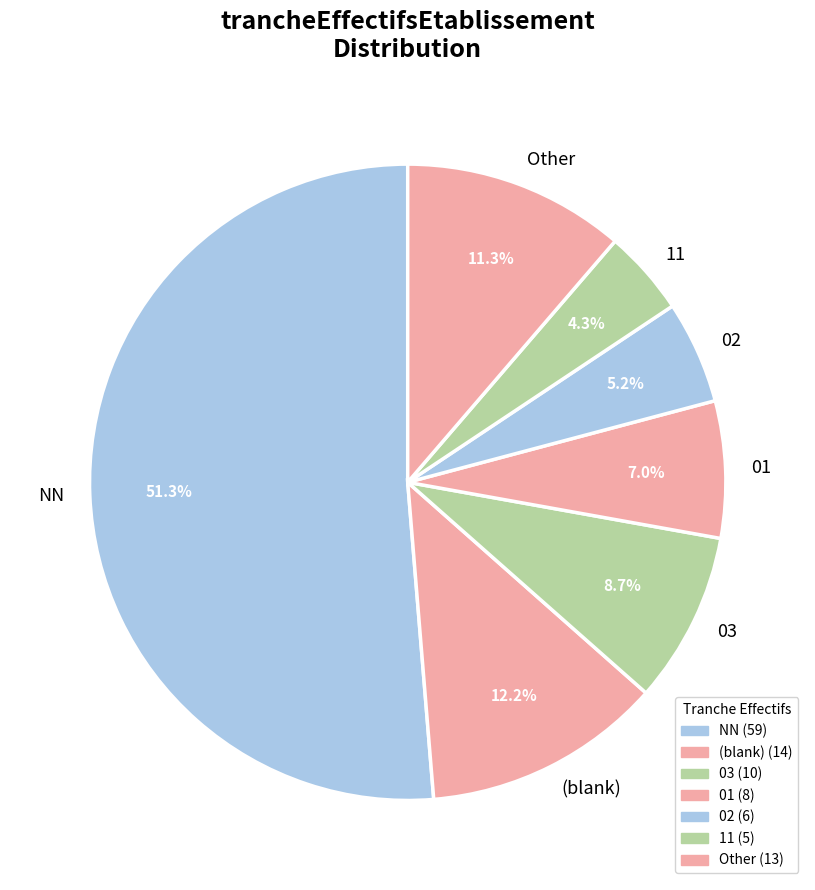

Approximately how many times larger is the value at Other compared to 01?

1.6